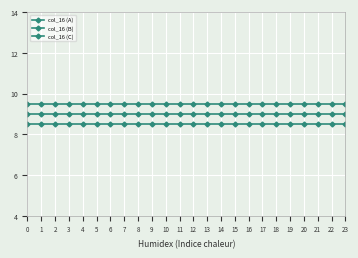

Between 11 and 6, which is larger?

11